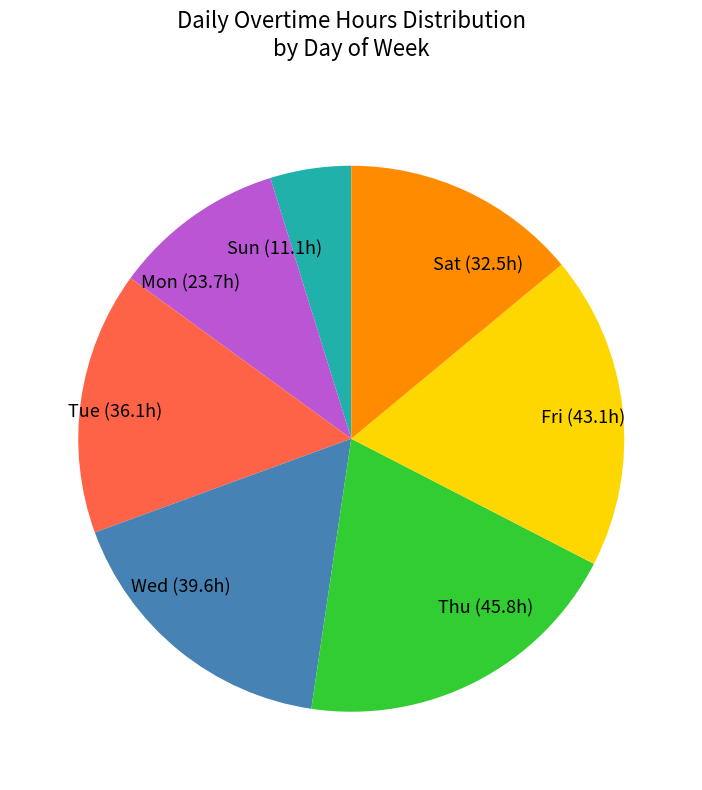

Is the sum of Tue (36.1h) and Wed (39.6h) greater than half?

No